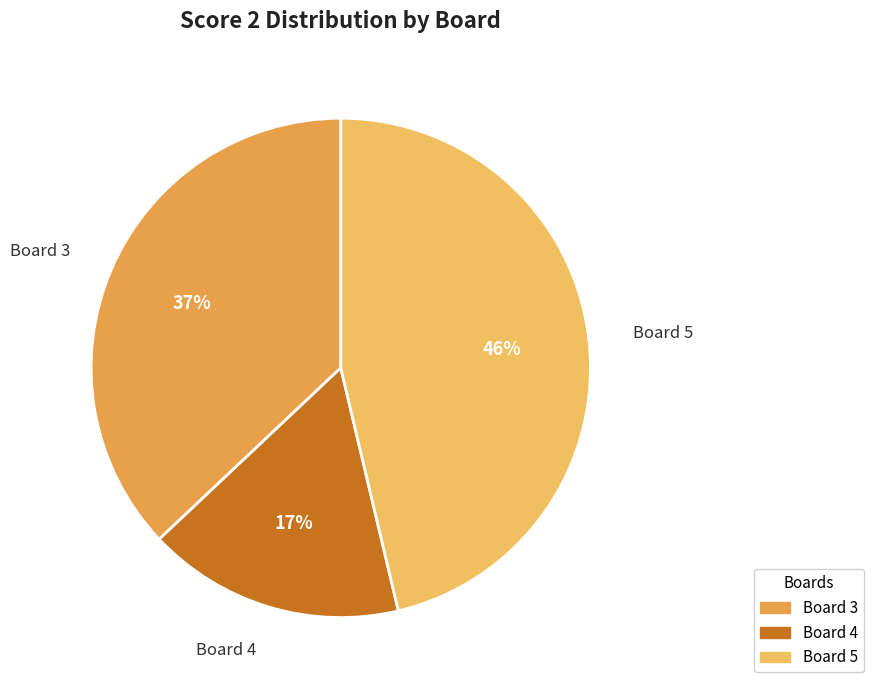

Is the sum of Board 4 and Board 5 greater than half?

Yes